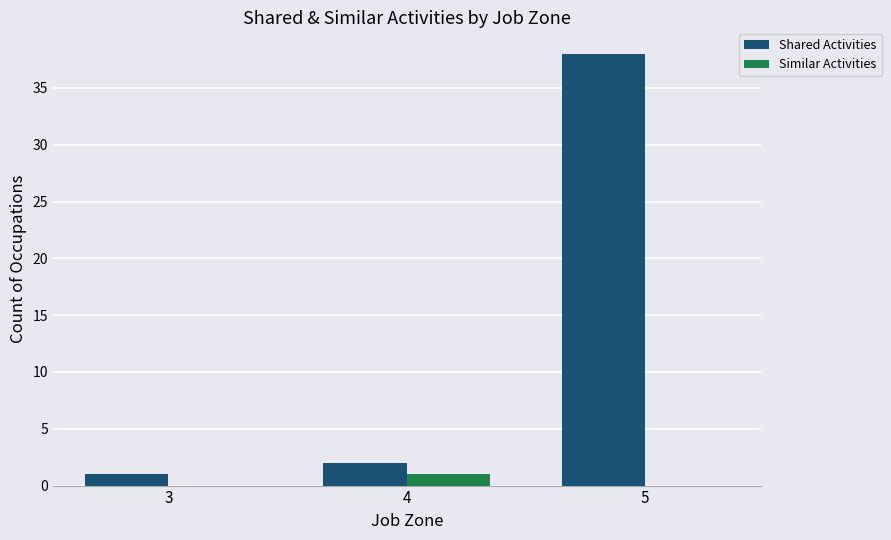

At which label does Shared Activities reach its peak?

5